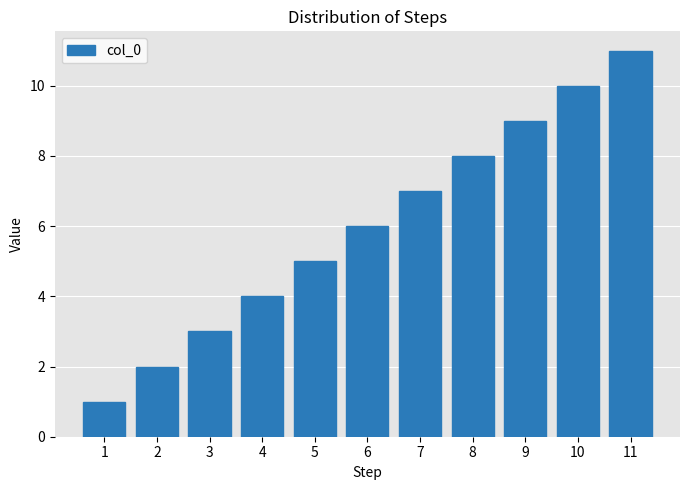

Count the values in the range 3 to 9.

7